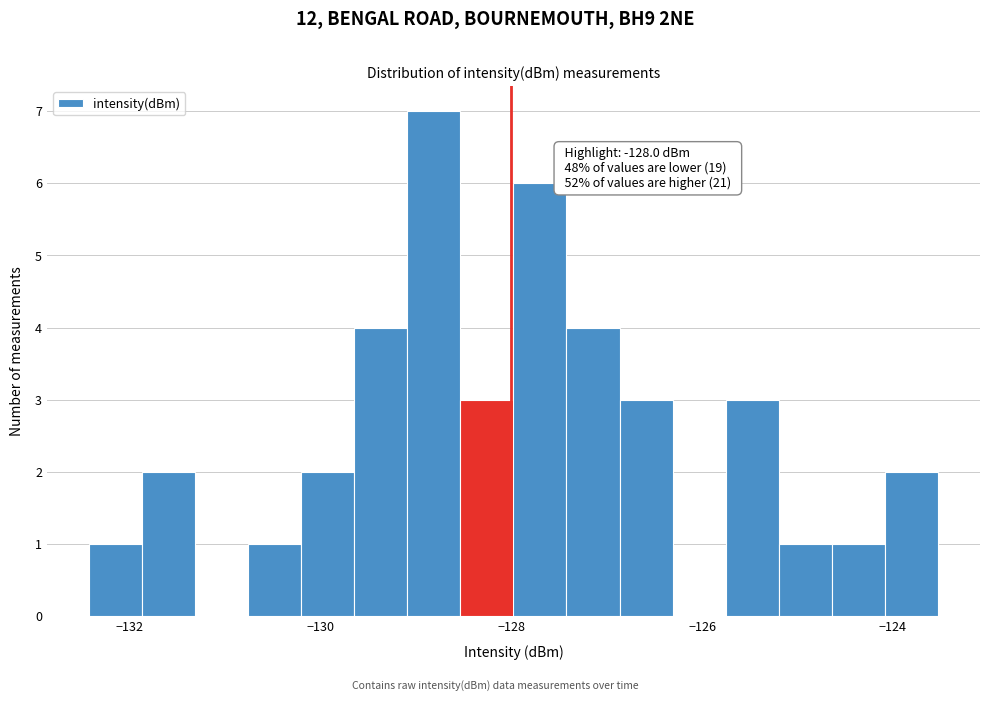

Read against the x-axis, roughly where is the centre of the tallest bar?

-128.8